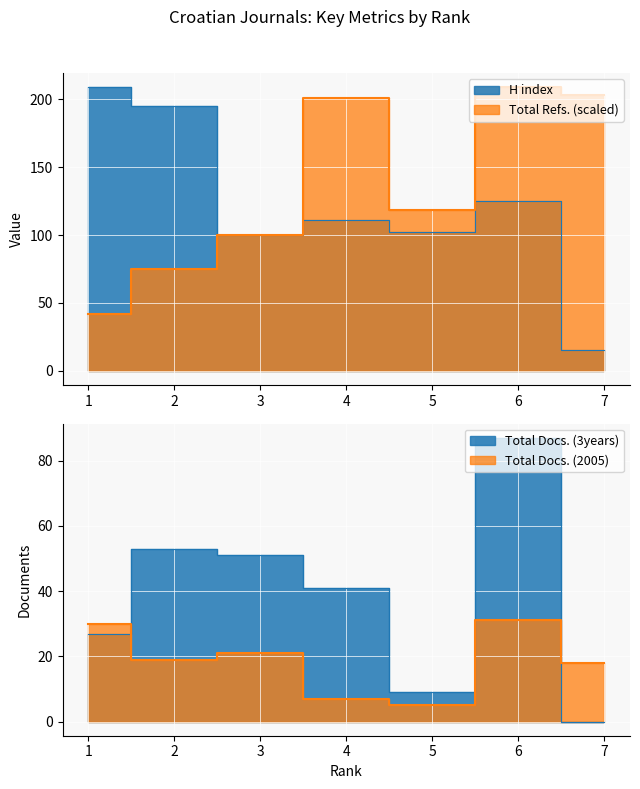

Which series changed the most between 2 and 3?

H index